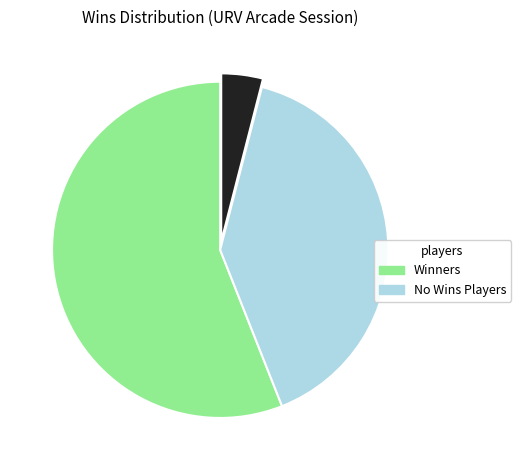

How many segments does this pie chart have?

3